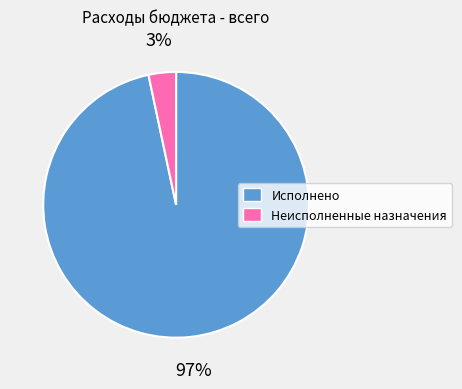

Which category has the biggest portion of the pie?

Исполнено